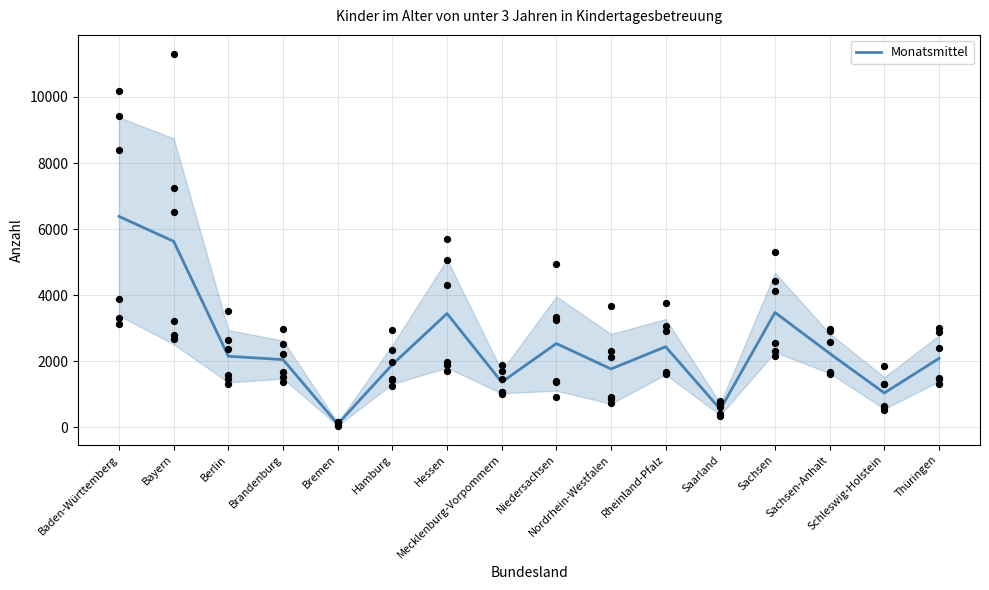

Which has a higher value, Schleswig-Holstein or Thüringen?

Thüringen